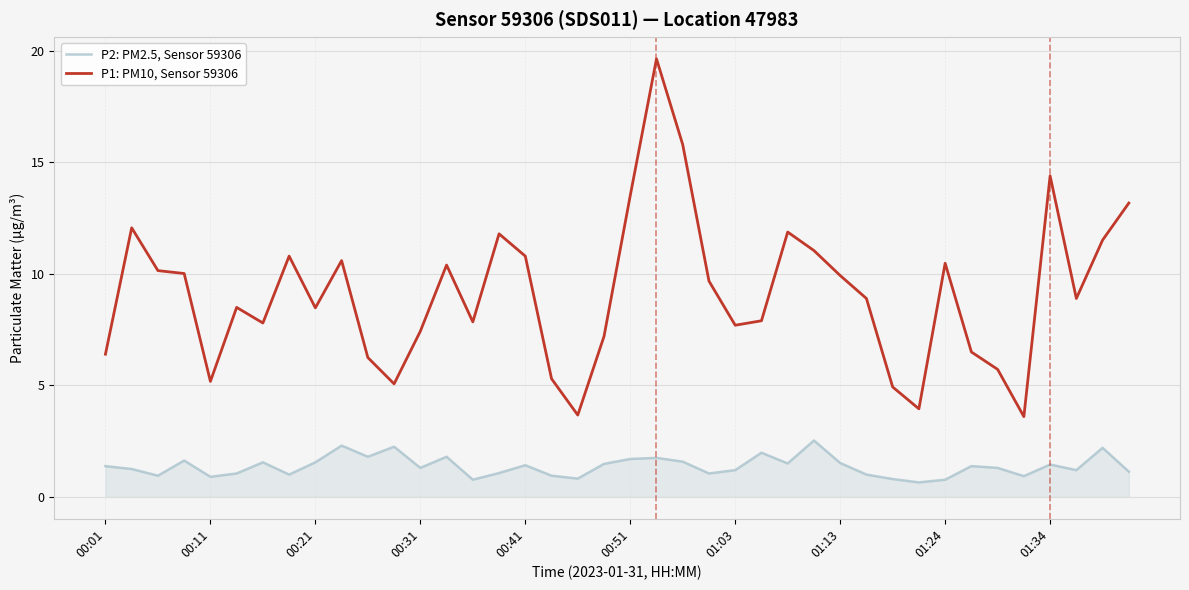

True or false: P2: PM2.5, Sensor 59306 and P1: PM10, Sensor 59306 intersect in this chart.

False